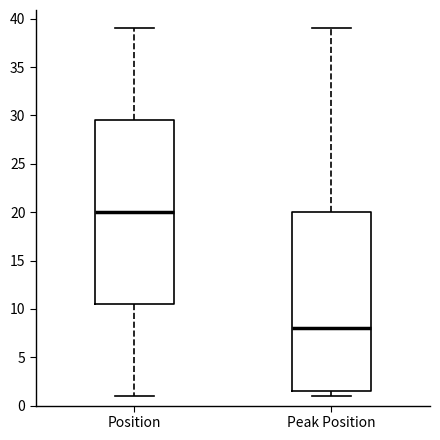

Reading left to right, transcribe this box plot: for each box, give where its median line is, the range the box spans, and where its two whiskers end, as read against the y-axis. The values are not printed on the chart, so give them approximately, as read against the axis.

Position: median 20.0, box 10.5 to 29.5, whiskers 1.0 to 39.0
Peak Position: median 8.0, box 1.5 to 20.0, whiskers 1.0 to 39.0